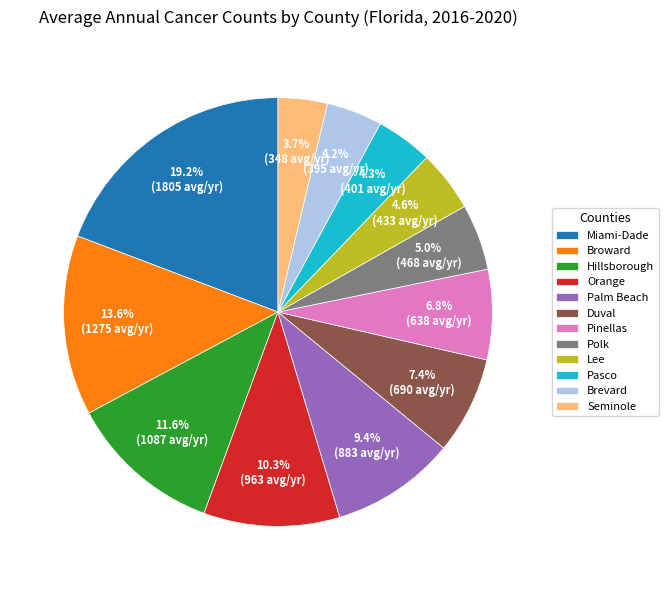

How many segments does this pie chart have?

12